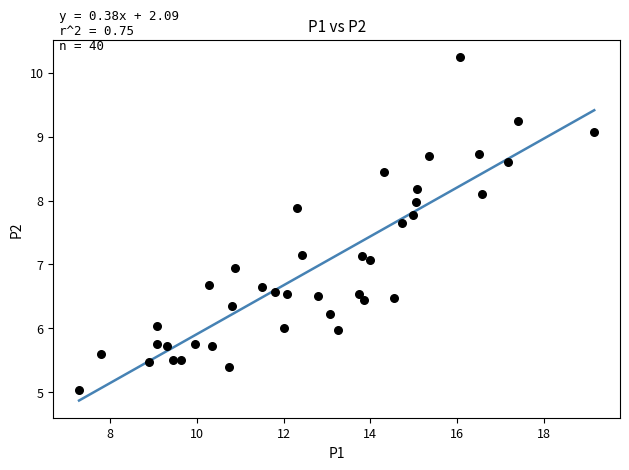

What is the range of Y values (max minus min)?

5.2